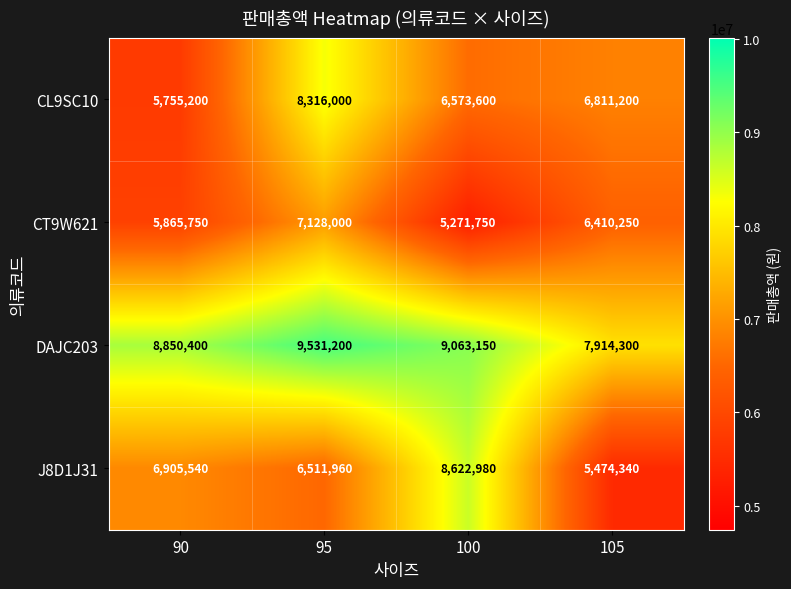

Reading left to right, list all the values displayed in this chart.

CL9SC10: 90=5755200	95=8316000	100=6573600	105=6811200
CT9W621: 90=5865750	95=7128000	100=5271750	105=6410250
DAJC203: 90=8850400	95=9531200	100=9063150	105=7914300
J8D1J31: 90=6905540	95=6511960	100=8622980	105=5474340